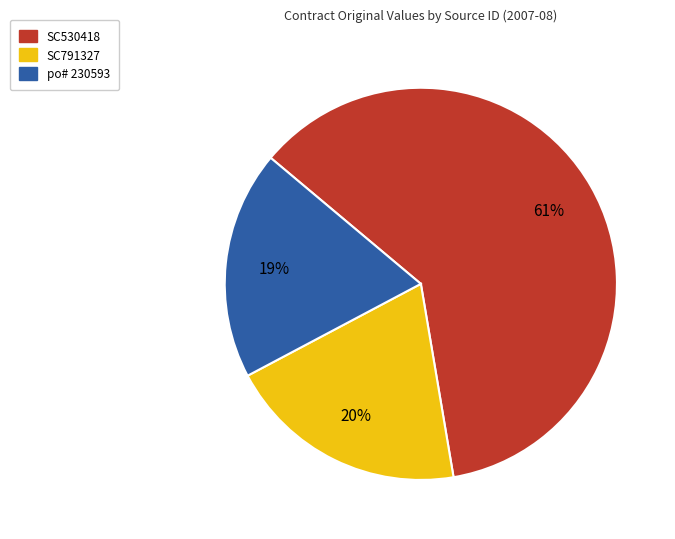

The po# 230593 slice represents 30% of the pie. True or false?

False